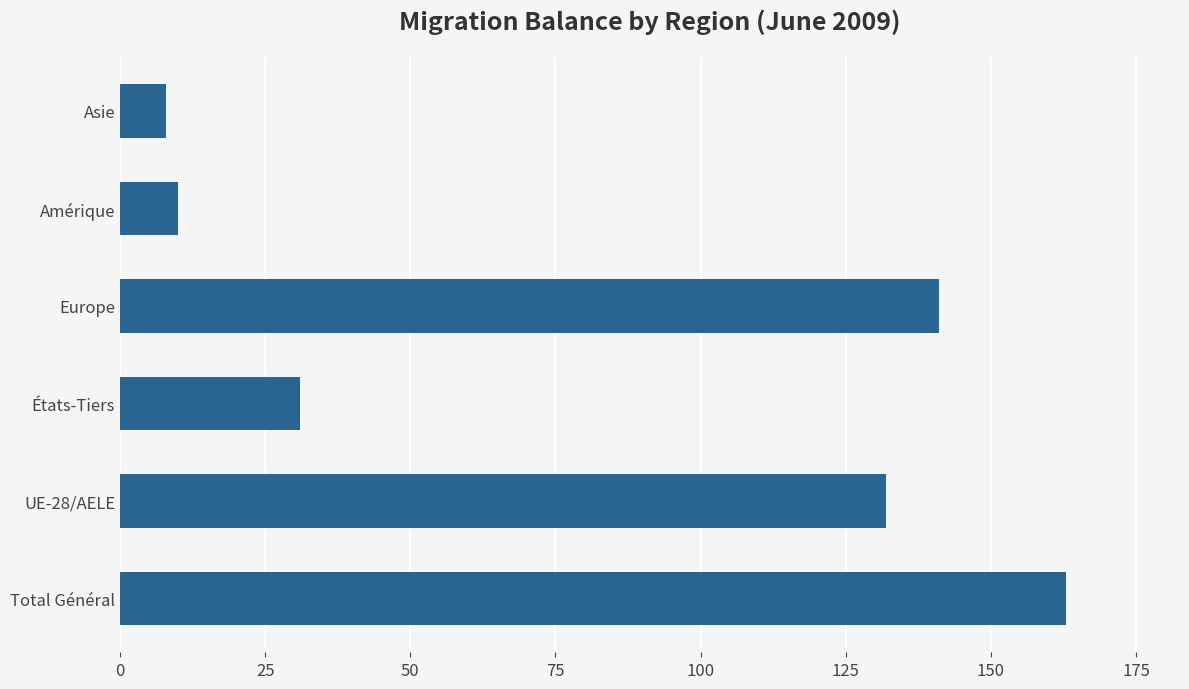

Is it true that the value at Amérique is 10?

True